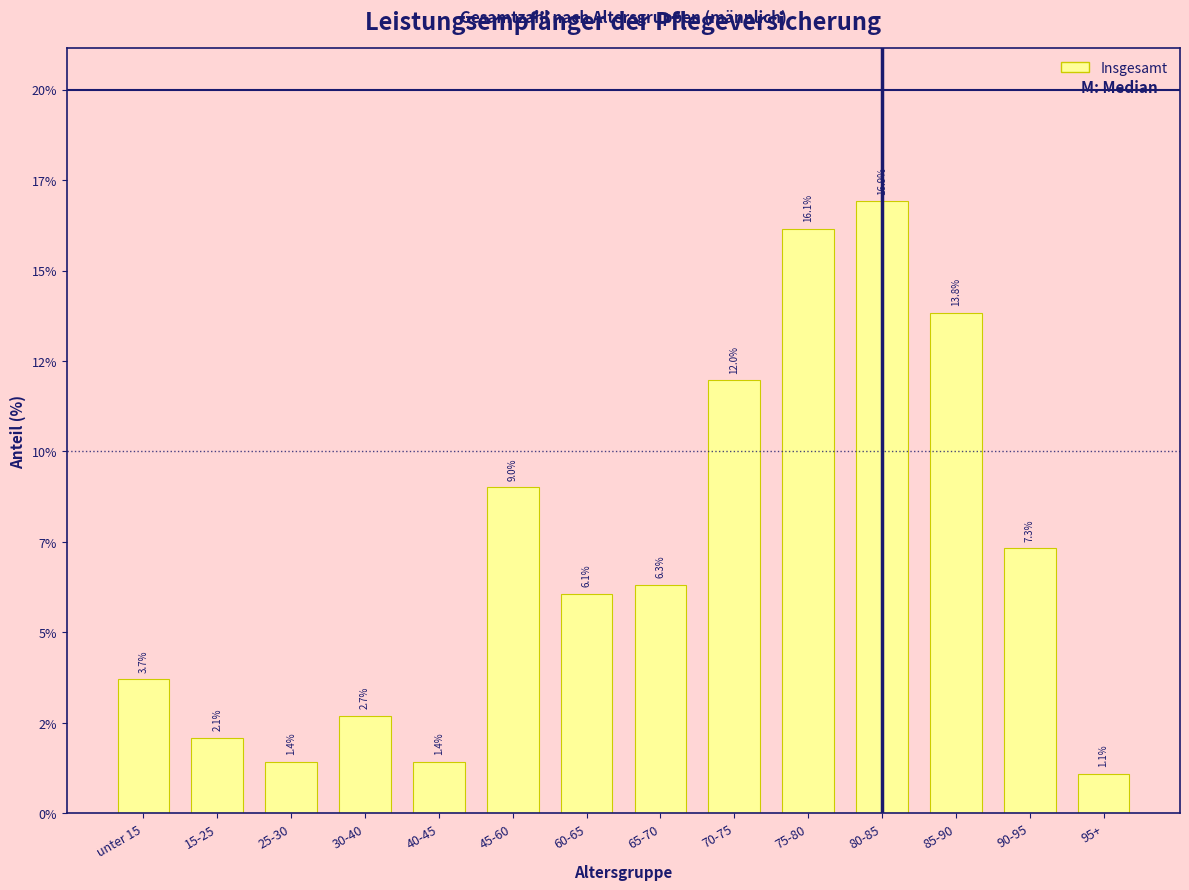

Does the chart contain any negative values?

No